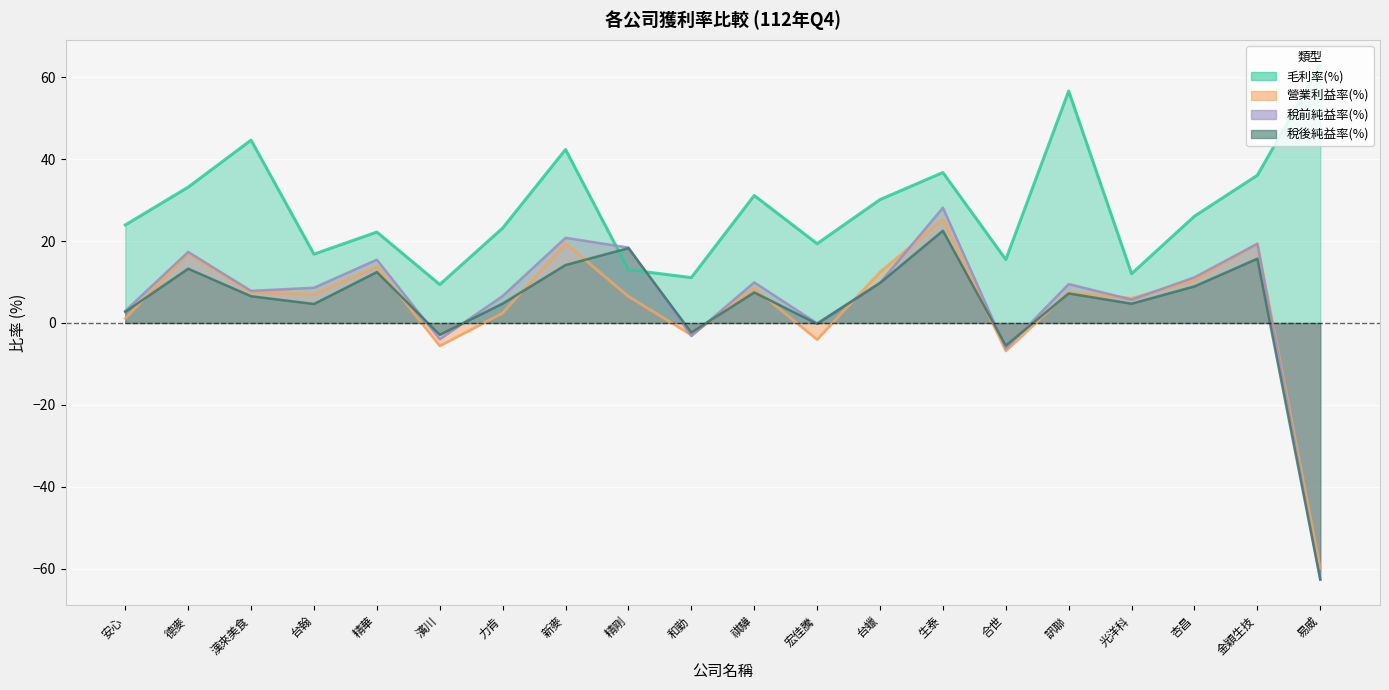

How many values in the 稅後純益率(%) series are below 7?

10